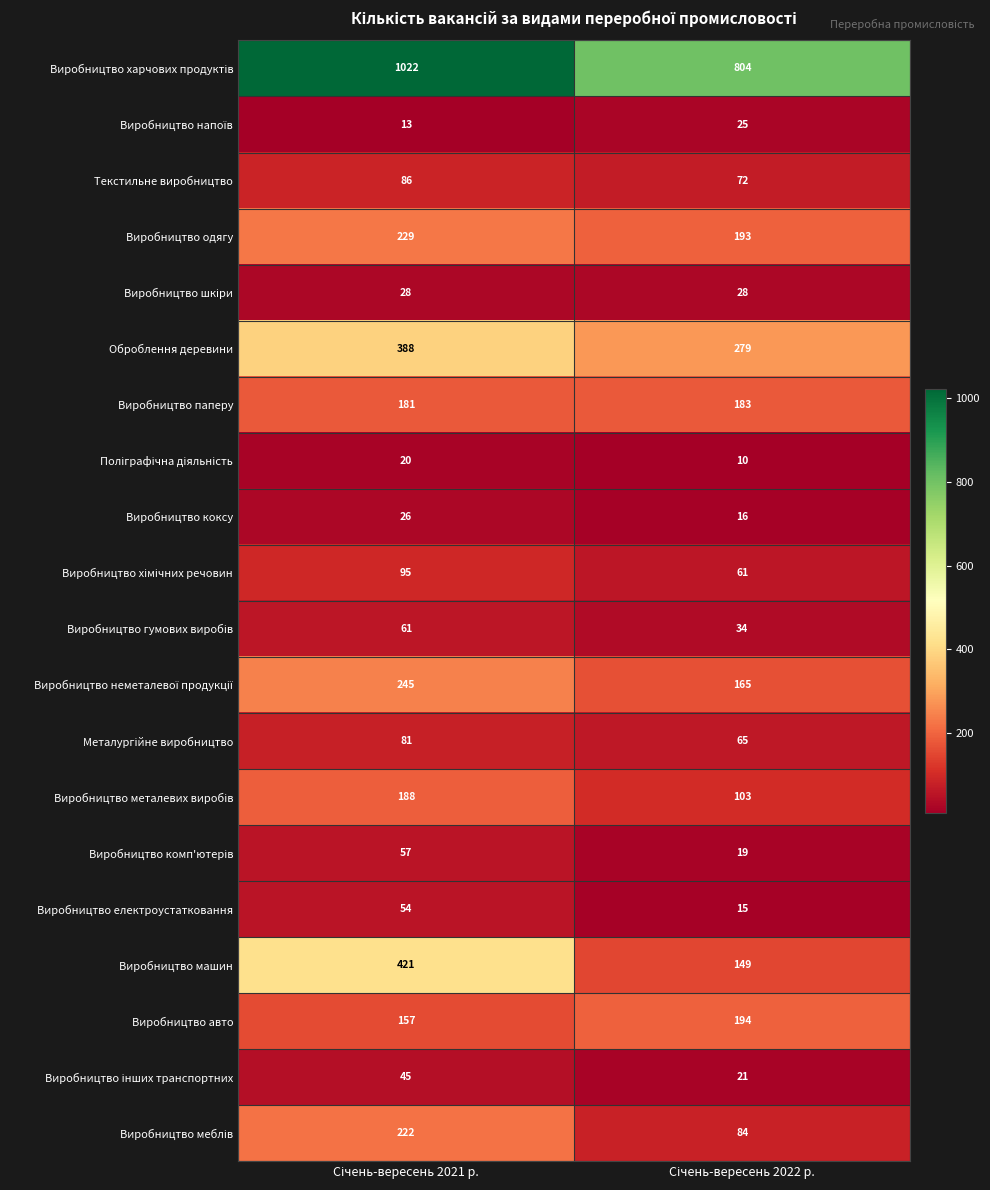

Which series has the largest range (max minus min)?

Виробництво машин